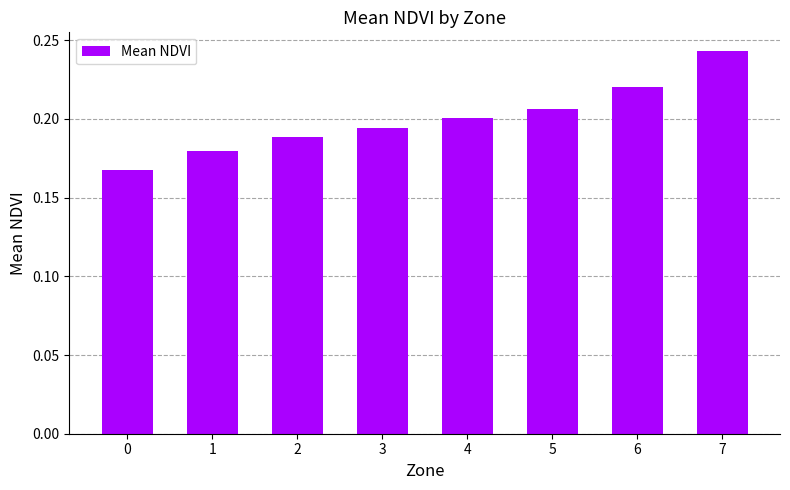

Rank the categories by value from lowest to highest.

0, 1, 2, 3, 4, 5, 6, 7